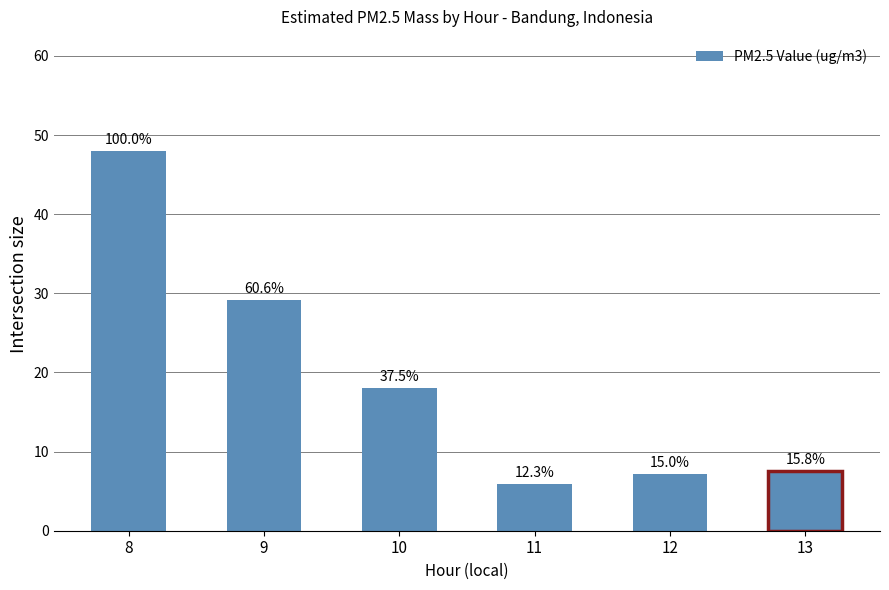

At which category does the chart reach its minimum across all series?

11